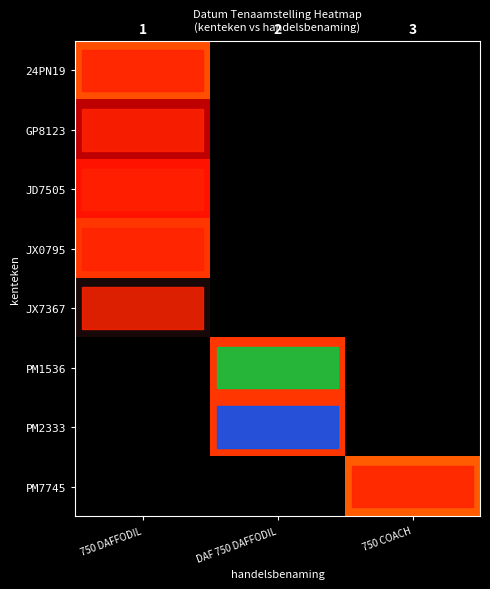

Is the value of JX0795 at 750 COACH greater than the value of PM2333 at 750 COACH?

No